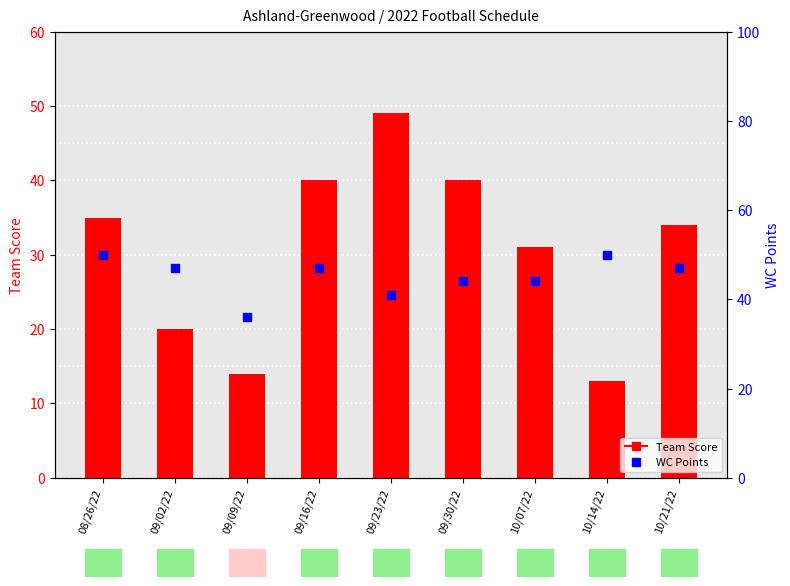

Which series has the largest Y range (max minus min)?

Team Score